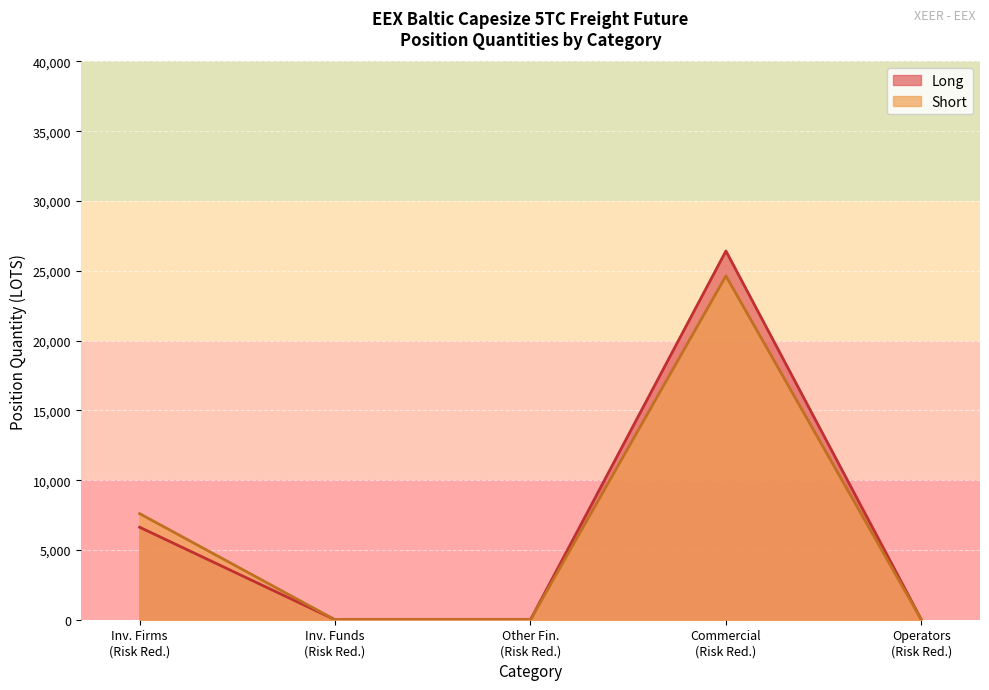

At how many categories does at least one series exceed 6858?

2